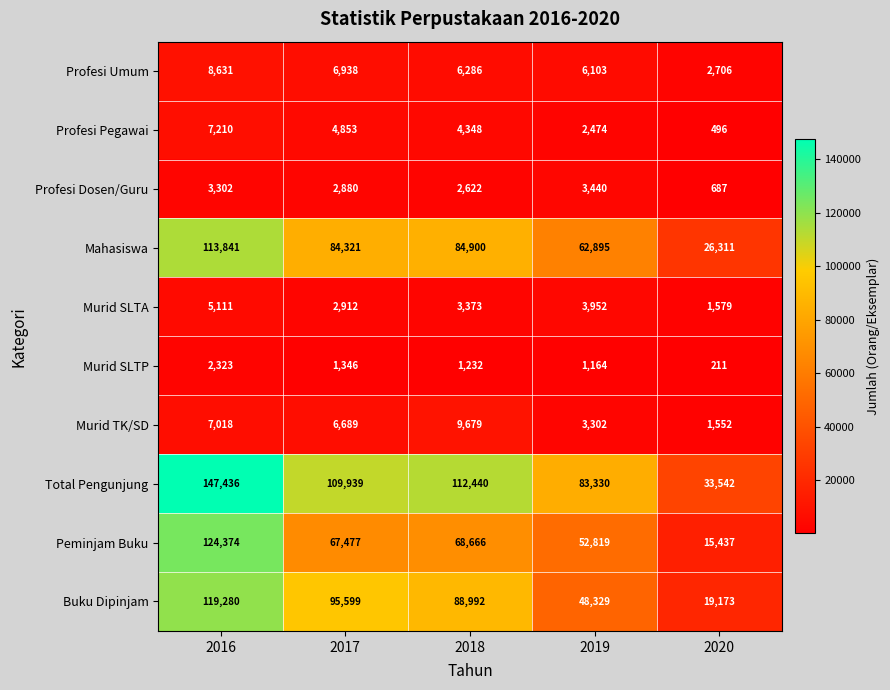

What is the sum of the Profesi Umum values at 2017 and 2018?

13224